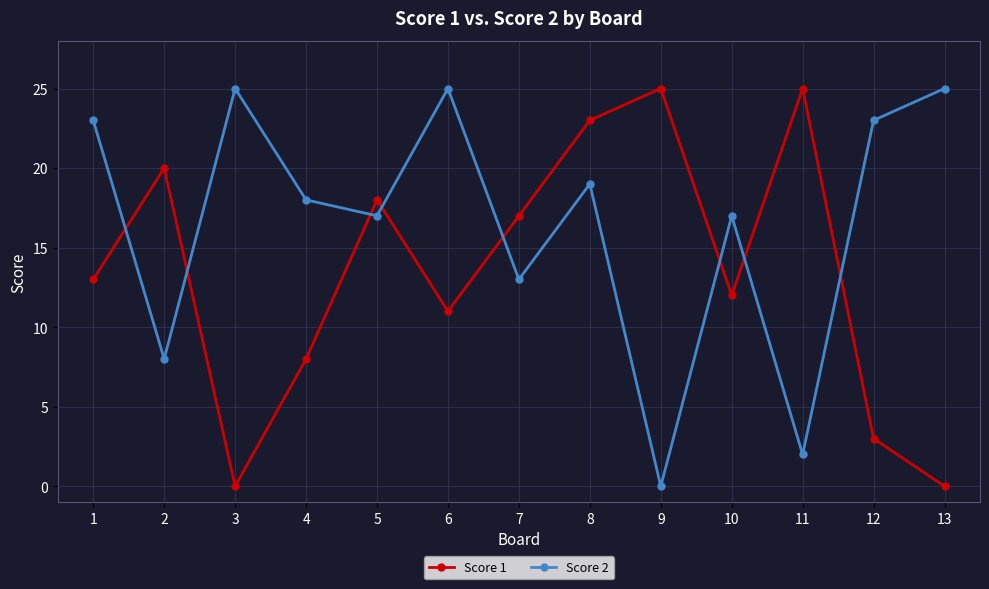

Where do Score 2 and Score 1 first cross each other?

1 and 2